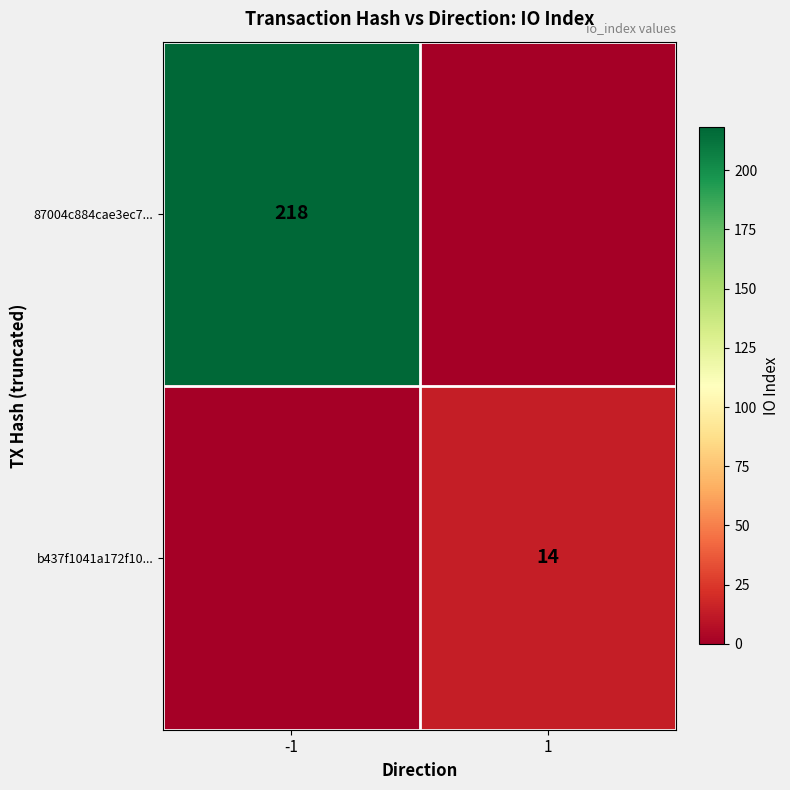

The value of b437f1041a172f10... at 1 is 8. True or false?

False